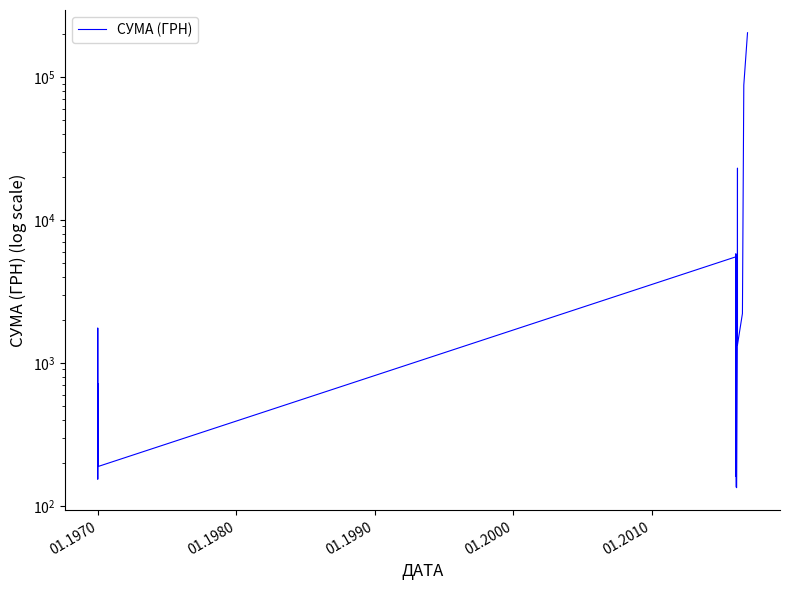

What is the average value?

9326.4